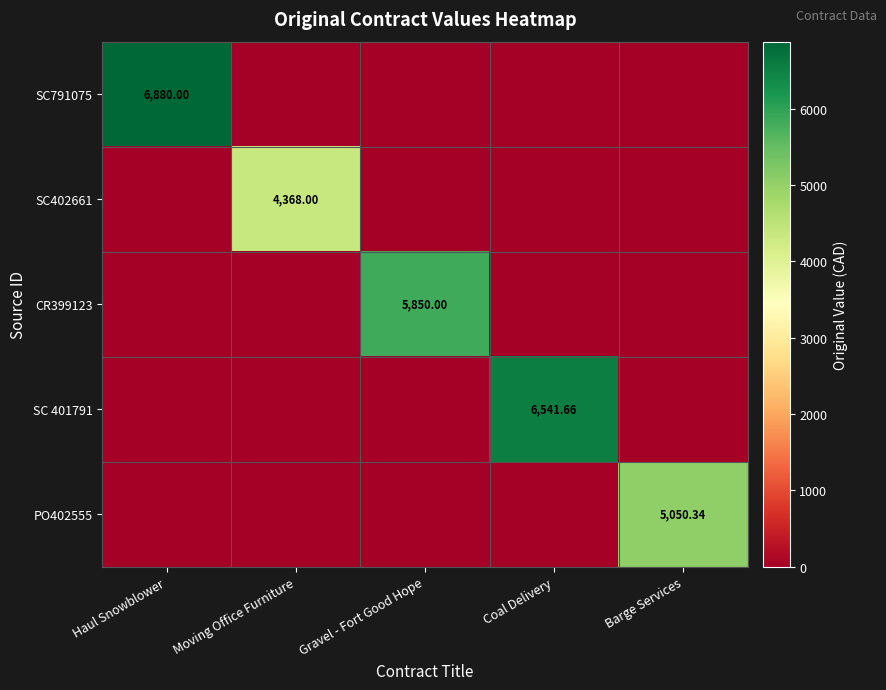

At how many categories does at least one series exceed 3659?

5